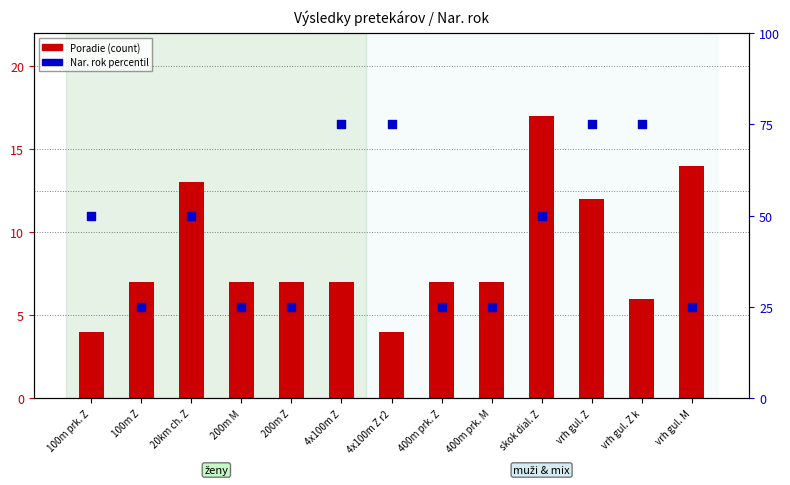

At which category is the sum across all series the highest?

vrh gul. Z